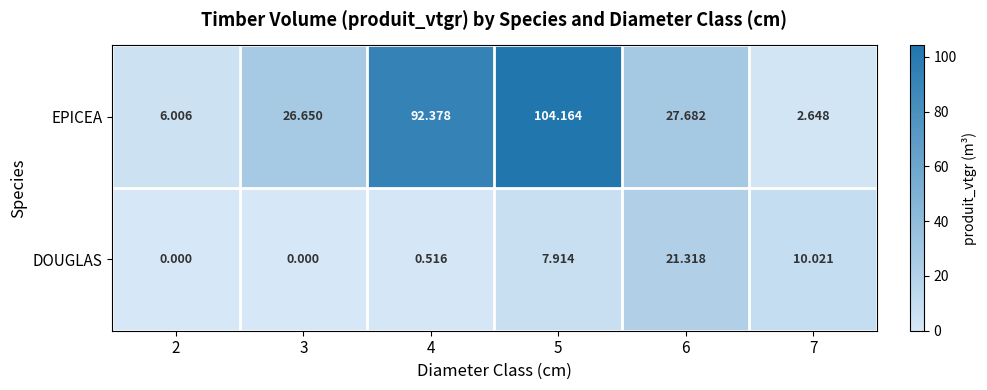

The EPICEA series shows 6.0 at 2. True or false?

True